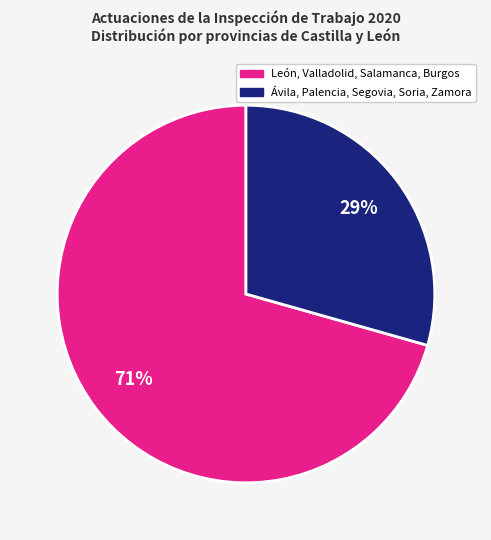

Is there any slice that represents more than half of the pie?

Yes